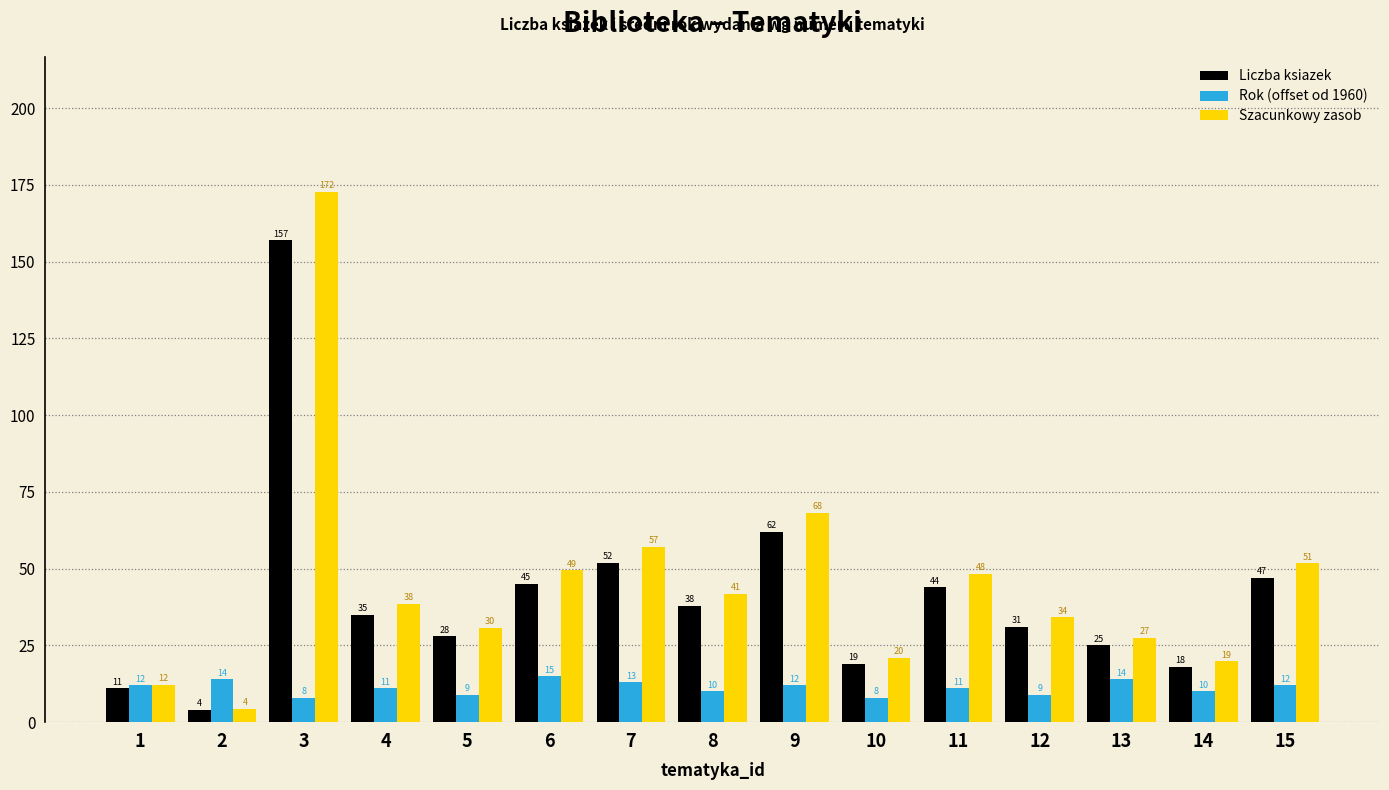

Count the number of data series in this chart.

3